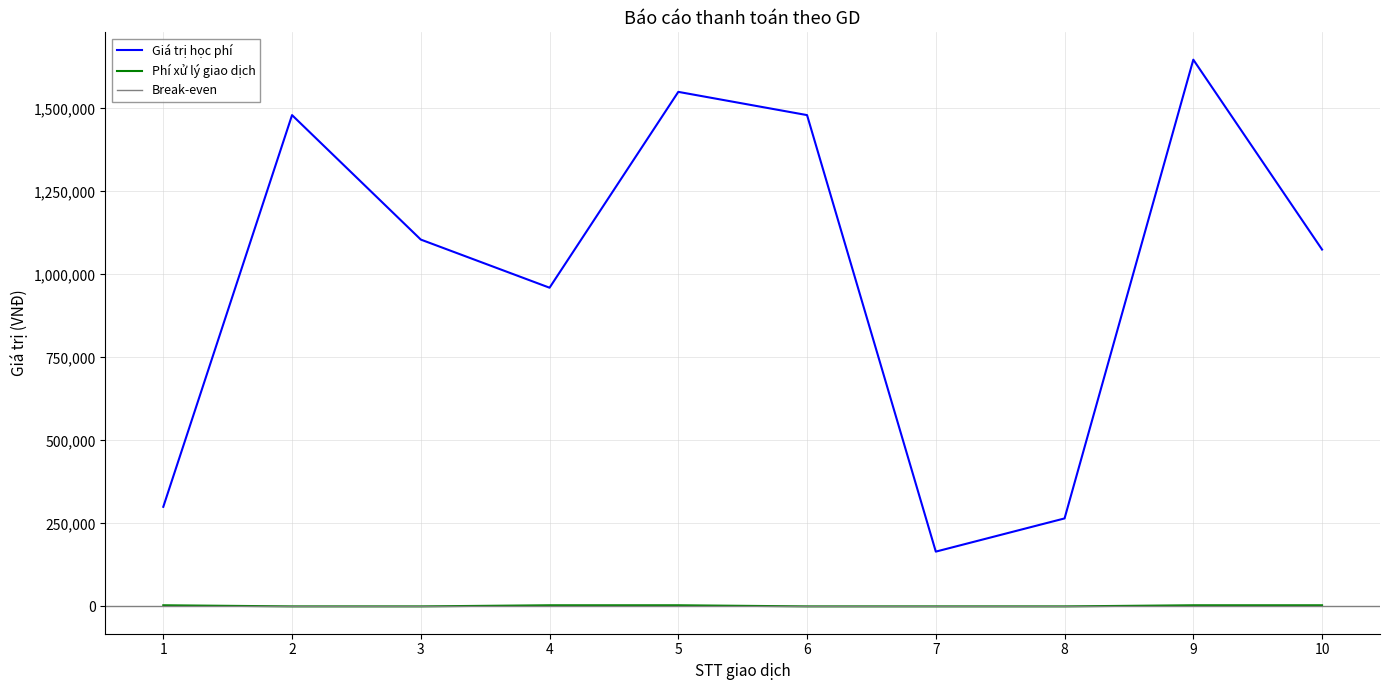

Is the value of Phí xử lý giao dịch at 8 greater than the value of Giá trị học phí at 5?

No